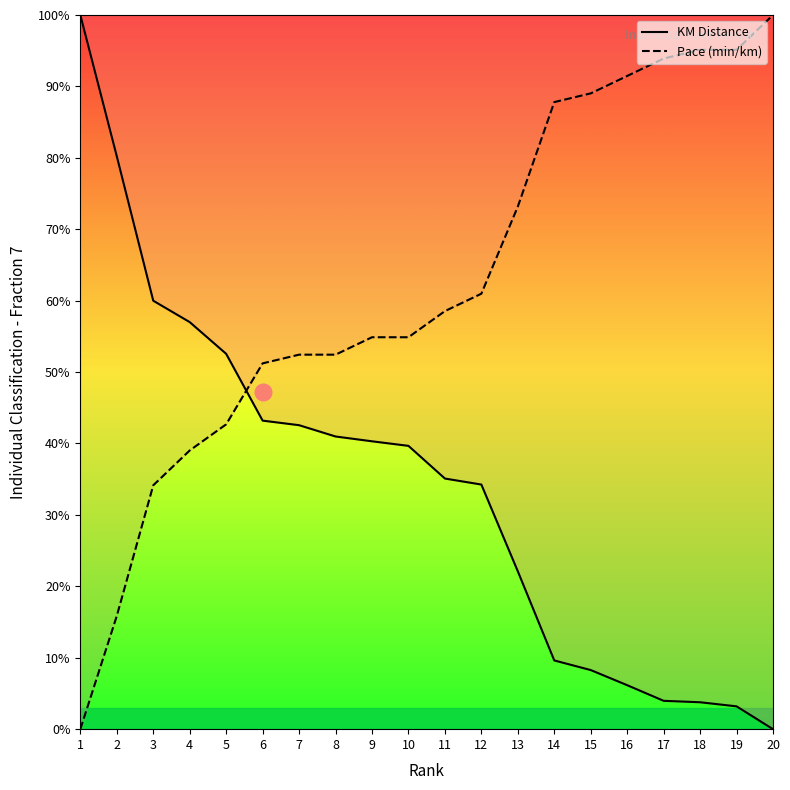

Reading left to right, transcribe all the data shown in this chart.

KM Distance: 100.0	80.2	60.0	57.0	52.6	43.2	42.6	41.0	40.3	39.7	35.1	34.3	22.1	9.6	8.3	6.2	4.0	3.8	3.2	0.0
Pace (min/km): 0.0	15.9	34.1	39.0	42.7	51.2	52.4	52.4	54.9	54.9	58.5	61.0	73.2	87.8	89.0	91.5	93.9	95.1	95.1	100.0